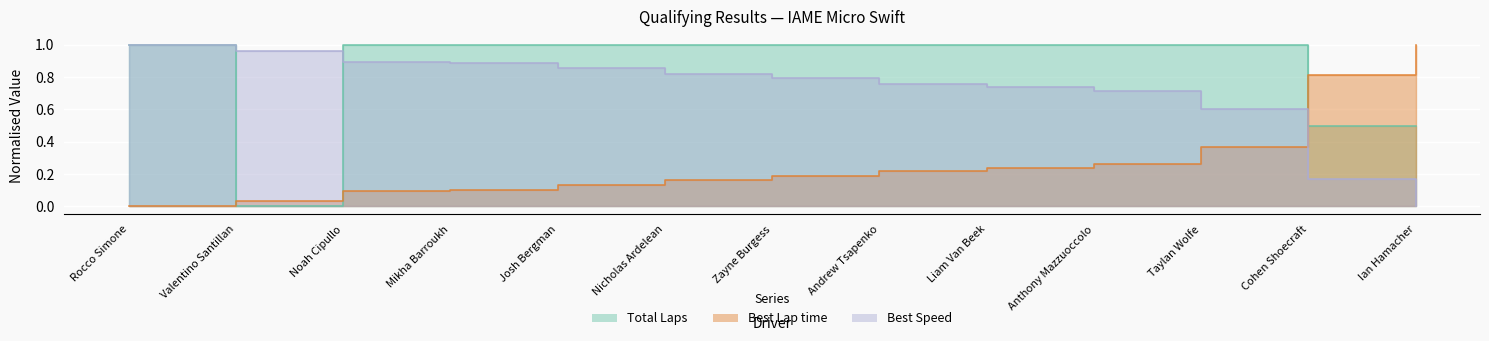

List the series in order of their overall mean, lowest first.

Best Lap time, Best Speed, Total Laps